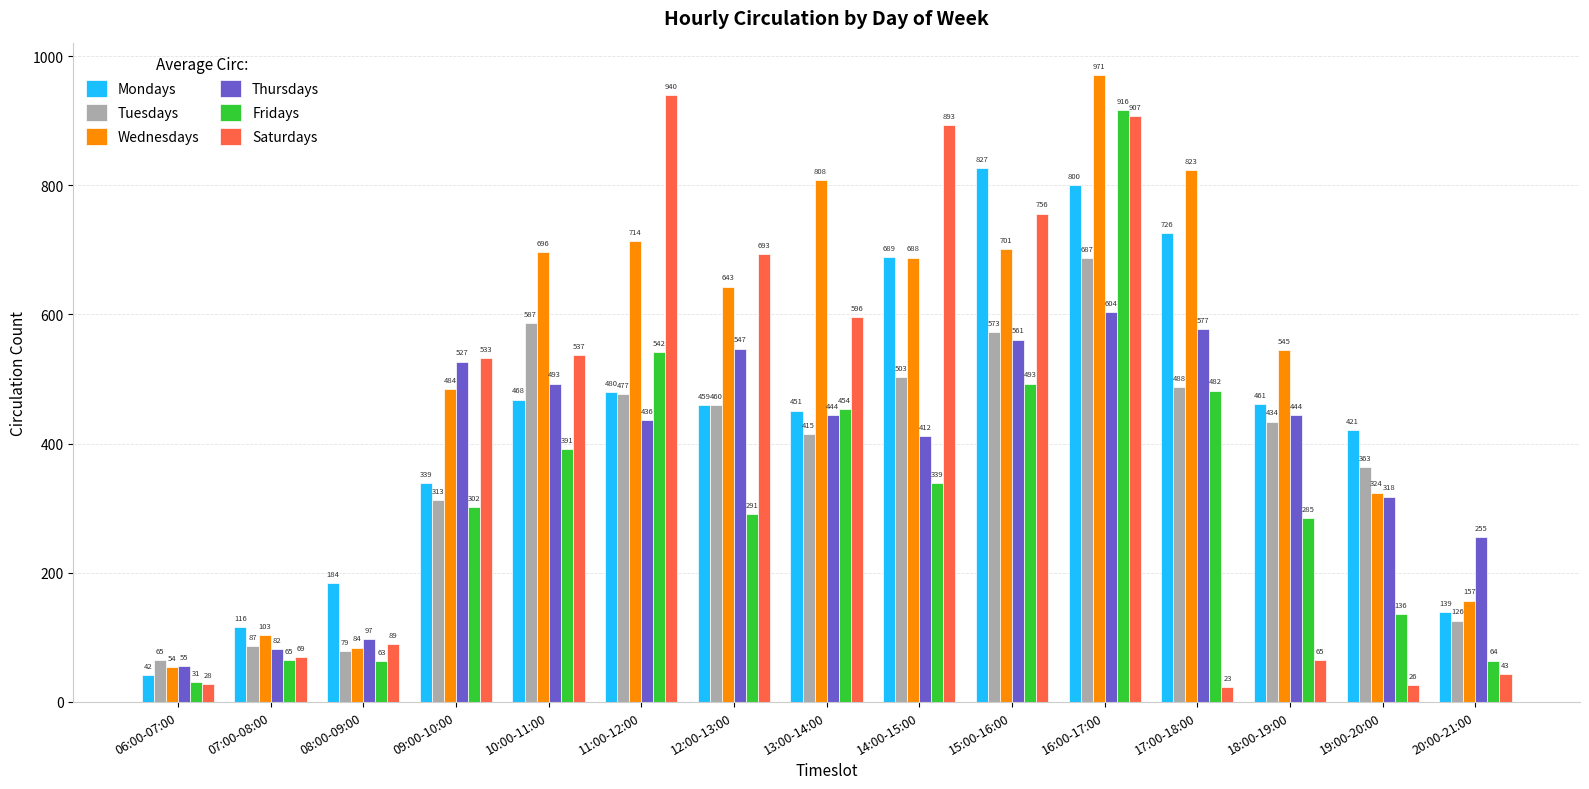

True or false: Mondays has a value of 421 at 19:00-20:00.

True